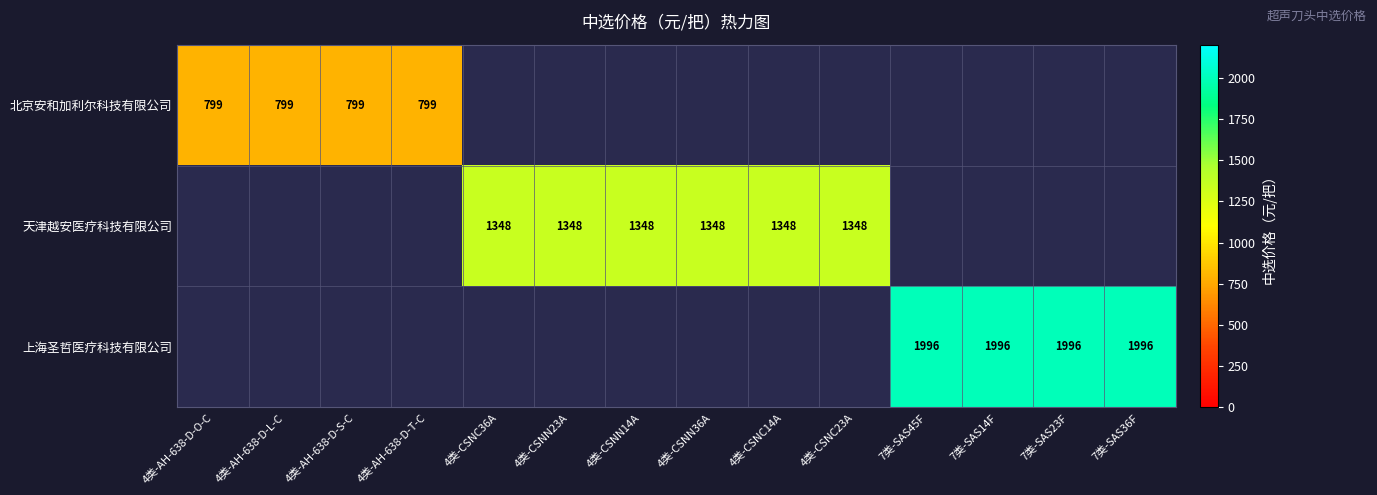

The value of 天津越安医疗科技有限公司 at 4类-CSNC23A is 1909. True or false?

False